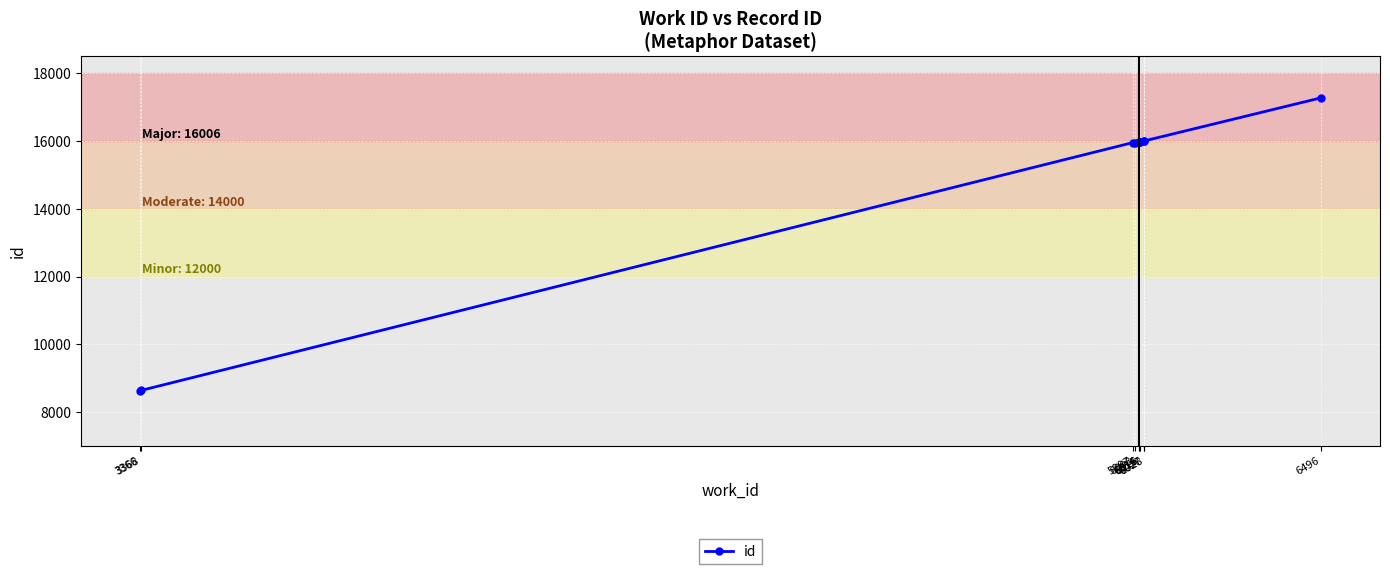

What is the difference between the values at 6028 and 6027?

2